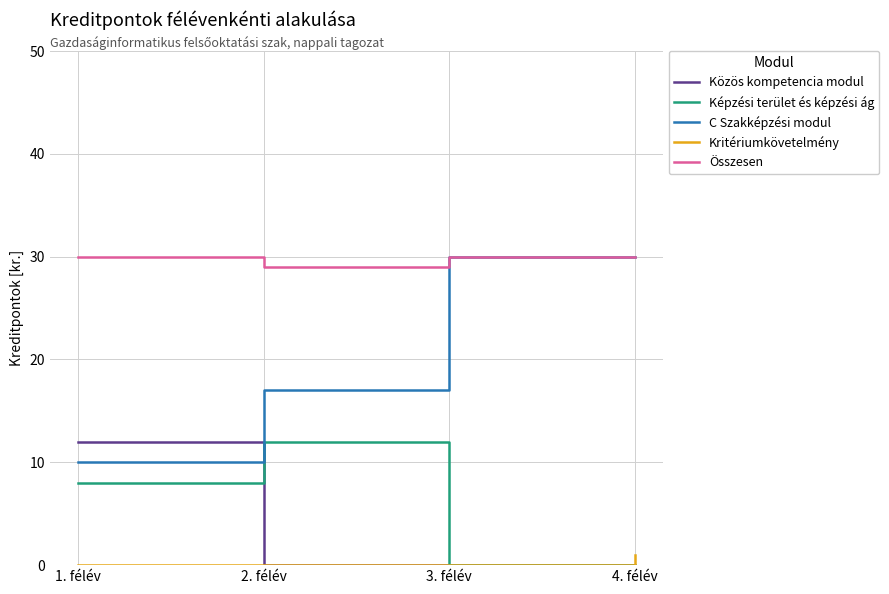

Is it true that Képzési terület és képzési ág equals 12 at 2. félév?

True